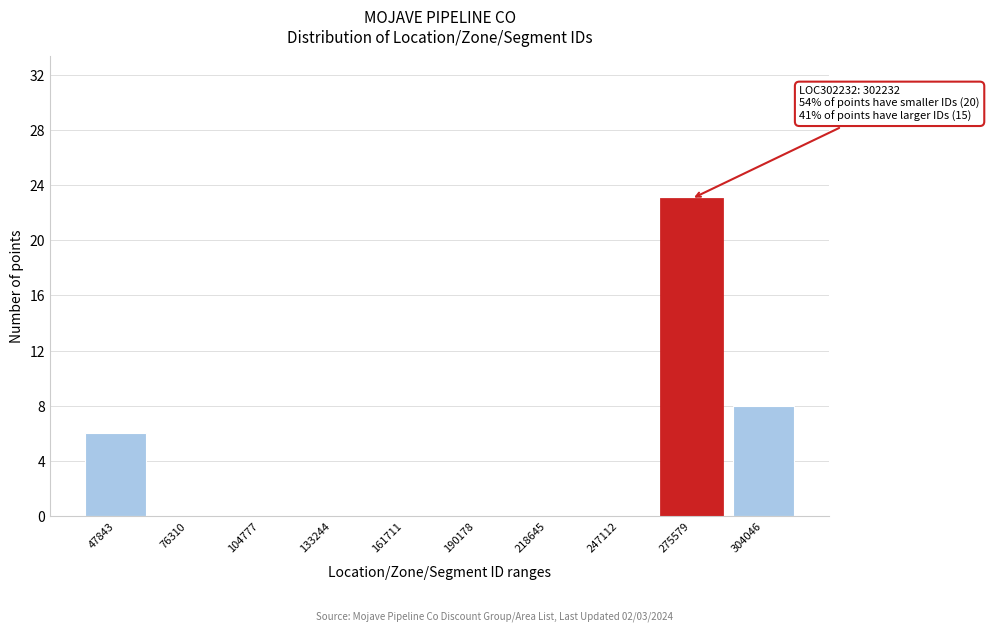

Reading left to right, what are all the values shown in this chart?

47843=6	76310=0	104777=0	133244=0	161711=0	190178=0	218645=0	247112=0	275579=23	304046=8